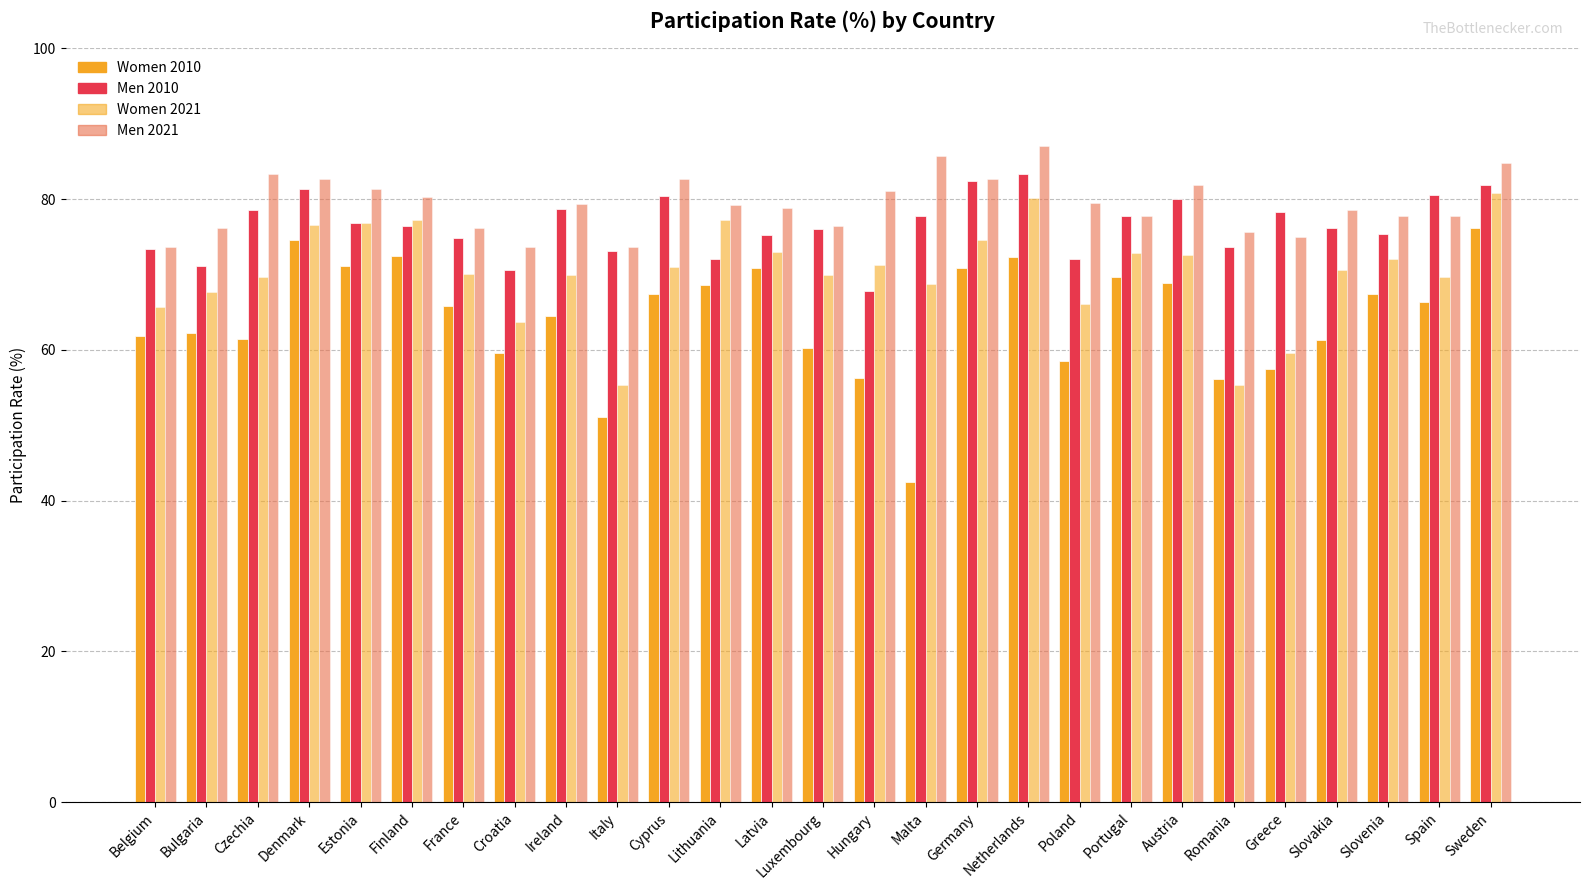

How many distinct data groups are displayed?

4